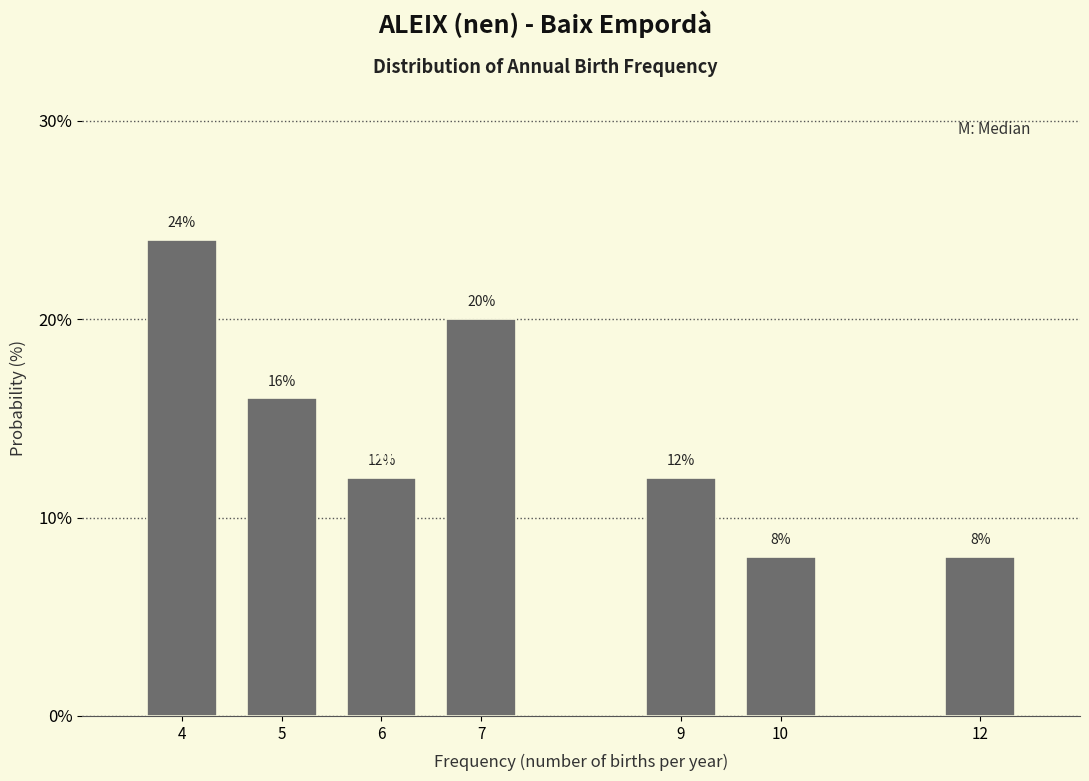

Reading right to left, transcribe all the data shown in this chart.

8	8	12	20	12	16	24